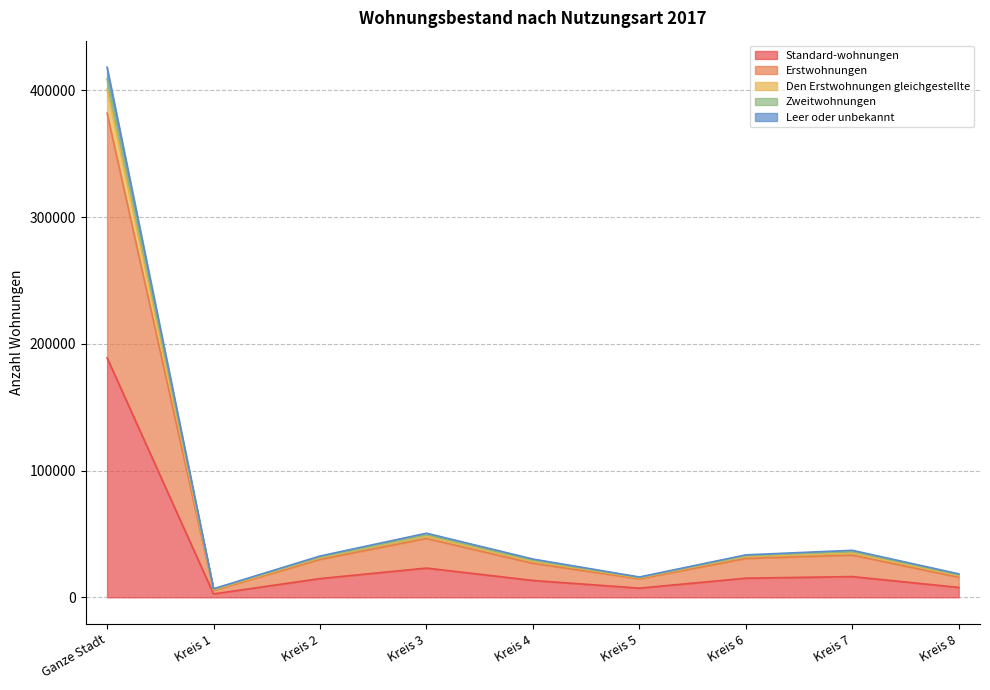

Where is the first local maximum for Zweitwohnungen?

Kreis 3